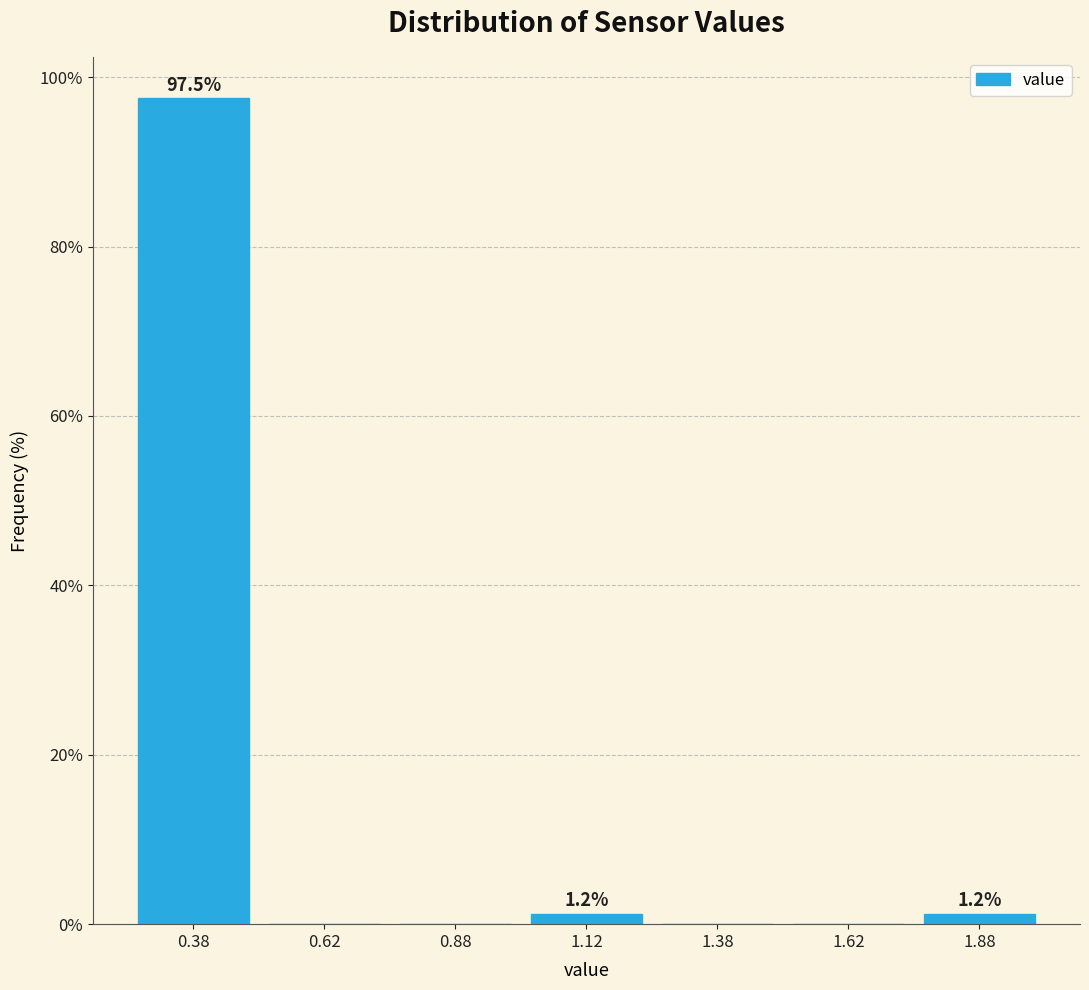

Over which range of the x-axis is the bar tallest?

0.25 to 0.50